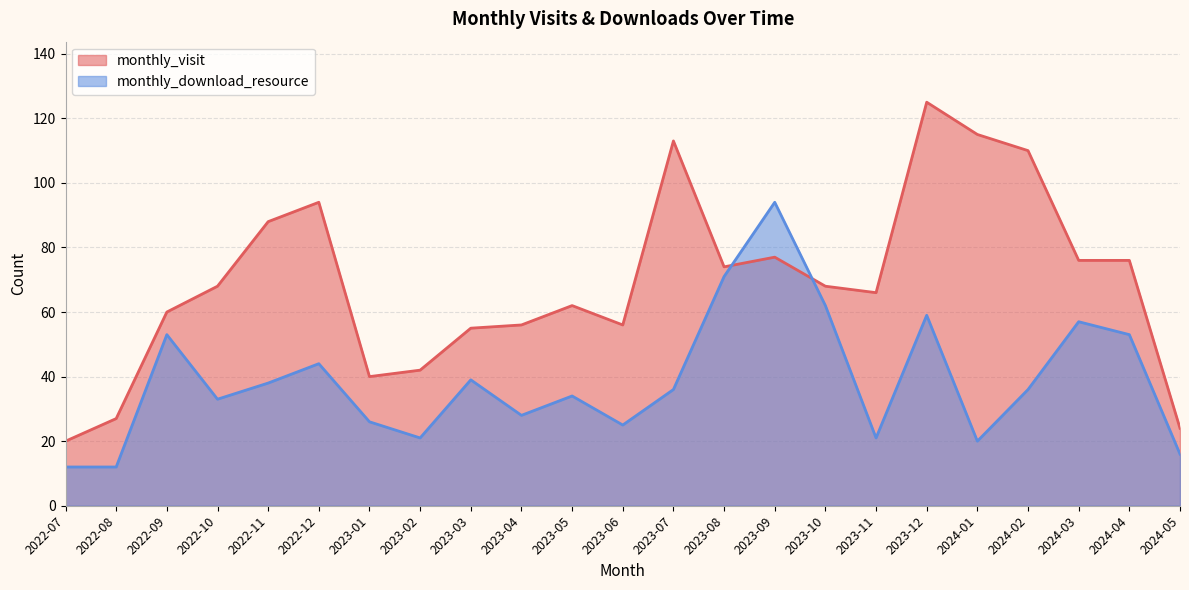

Where do monthly_download_resource and monthly_visit first cross each other?

2023-08 and 2023-09